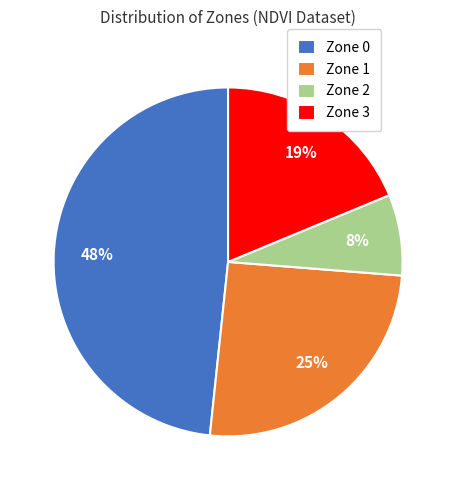

Combined, do Zone 0 and Zone 1 account for over 50%?

Yes